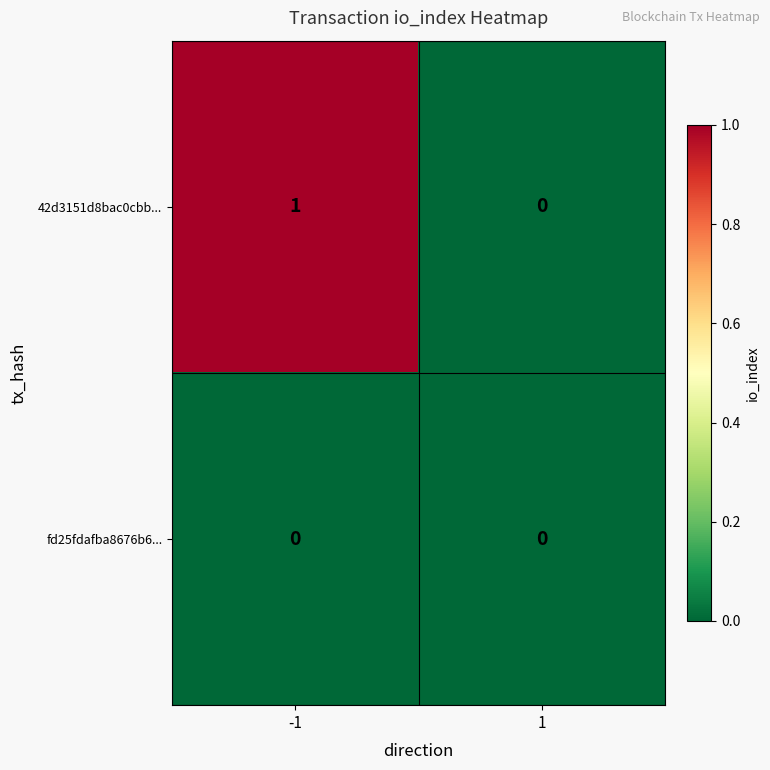

Which series changed the most between -1 and 1?

42d3151d8bac0cbb...